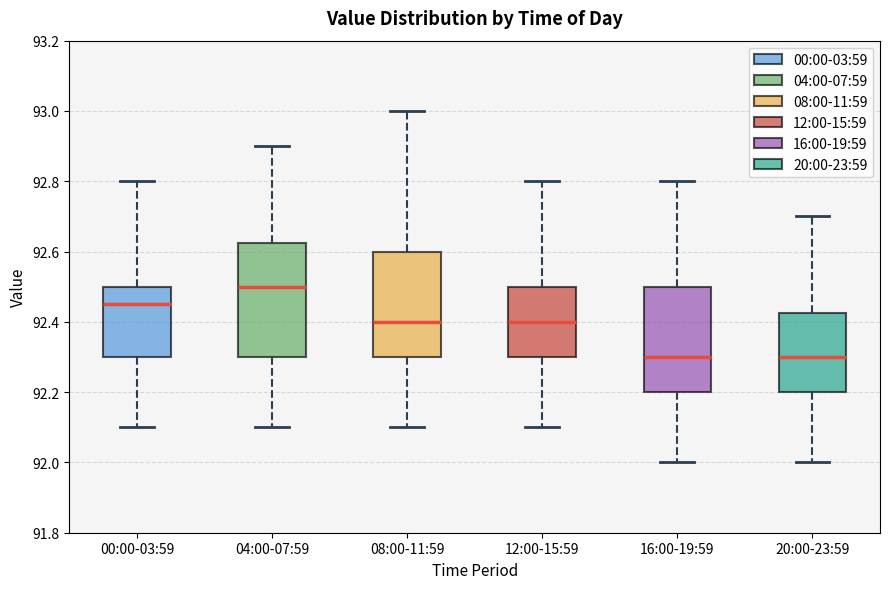

Where does the upper whisker of the box for 08:00-11:59 end on the y-axis? The values are not printed on the chart, so give them approximately, as read against the axis.

93.00